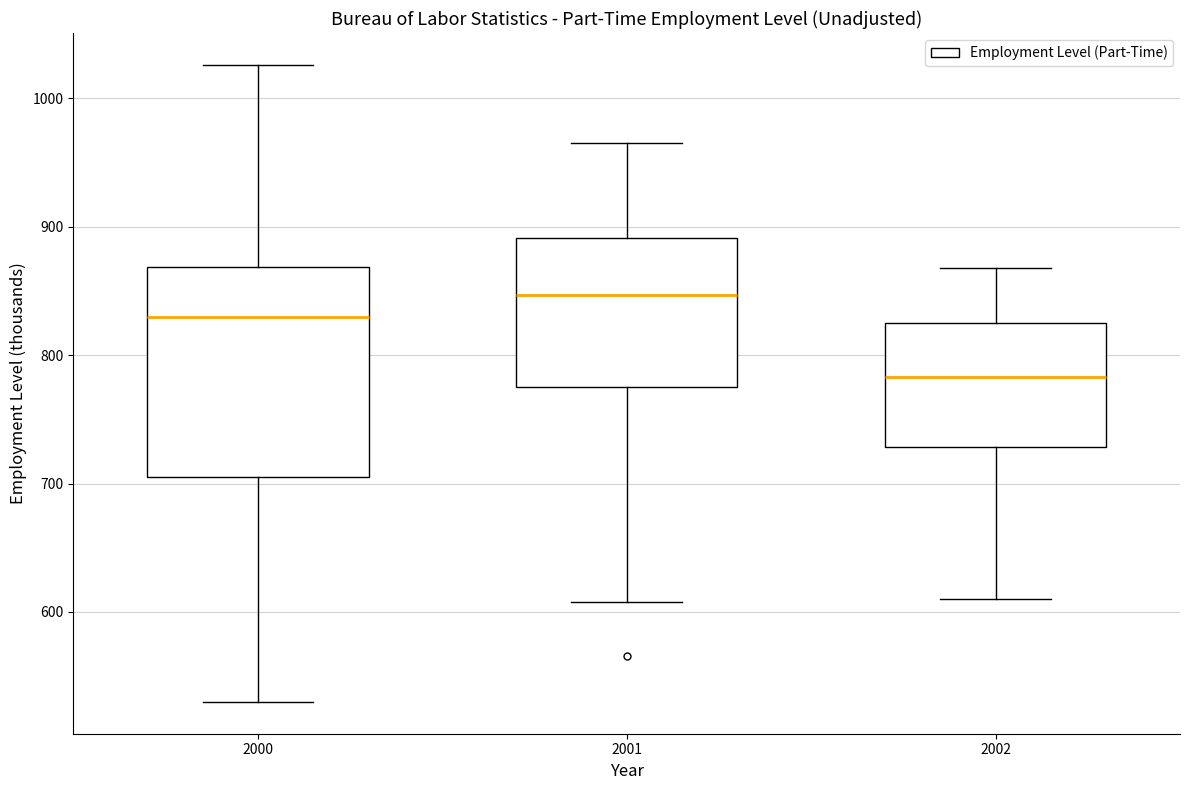

Which box's median line is the lowest?

2002